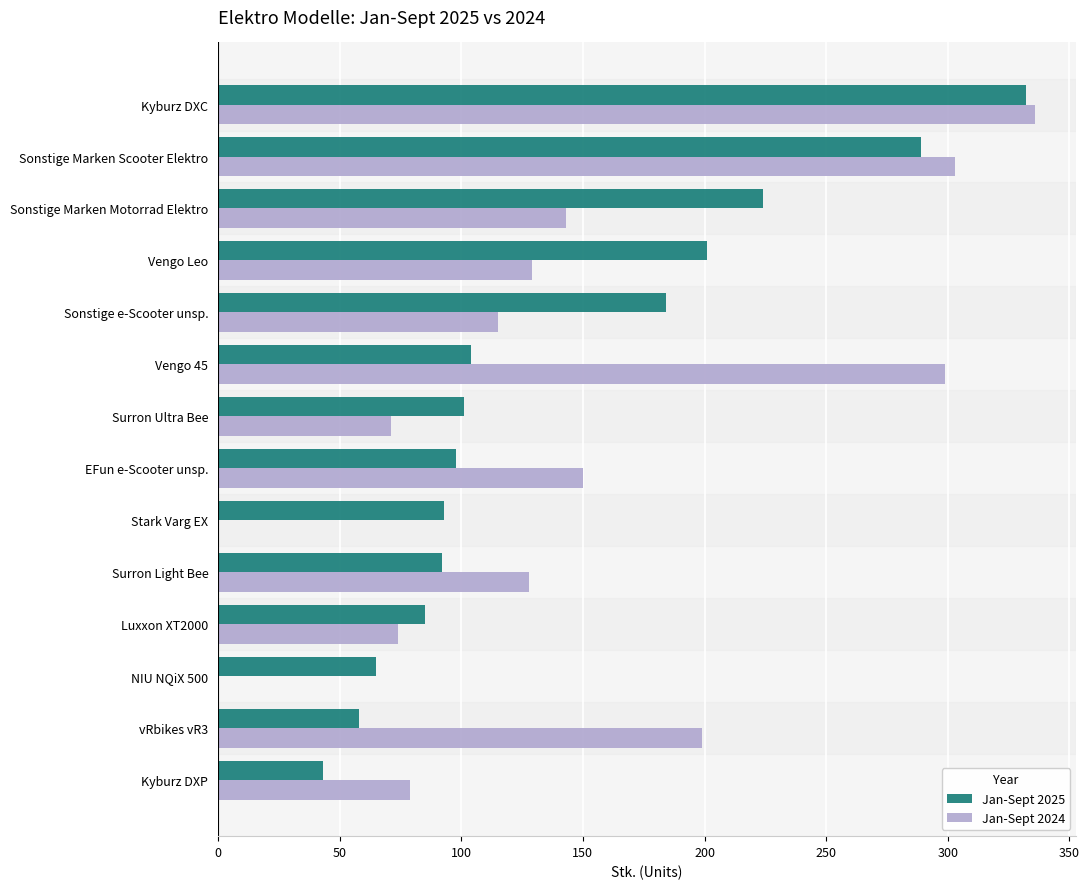

Which series has the largest total across all categories?

Jan-Sept 2024